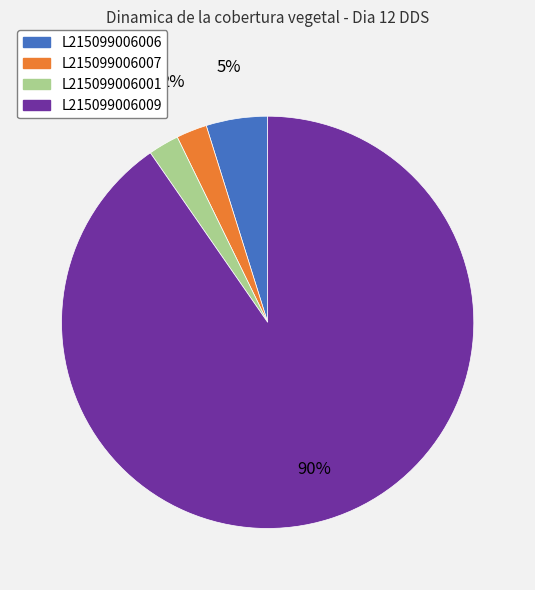

What is the ratio of the value at L215099006007 to the value at L215099006001?

1.0